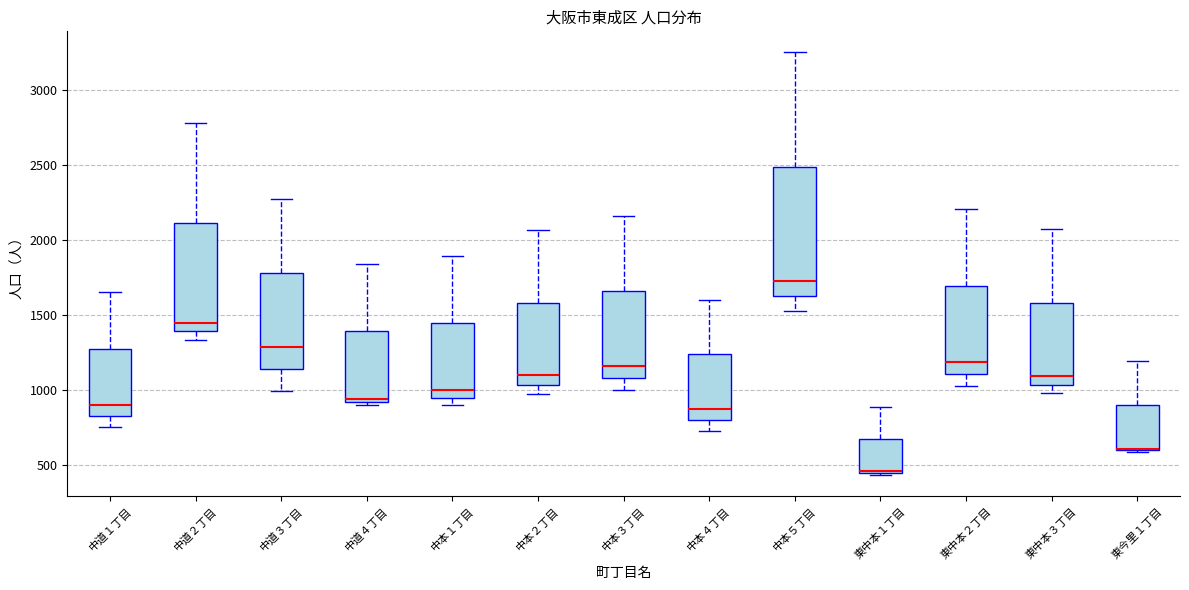

Where is the upper edge of the box for 中道３丁目 on the y-axis? The values are not printed on the chart, so give them approximately, as read against the axis.

1800